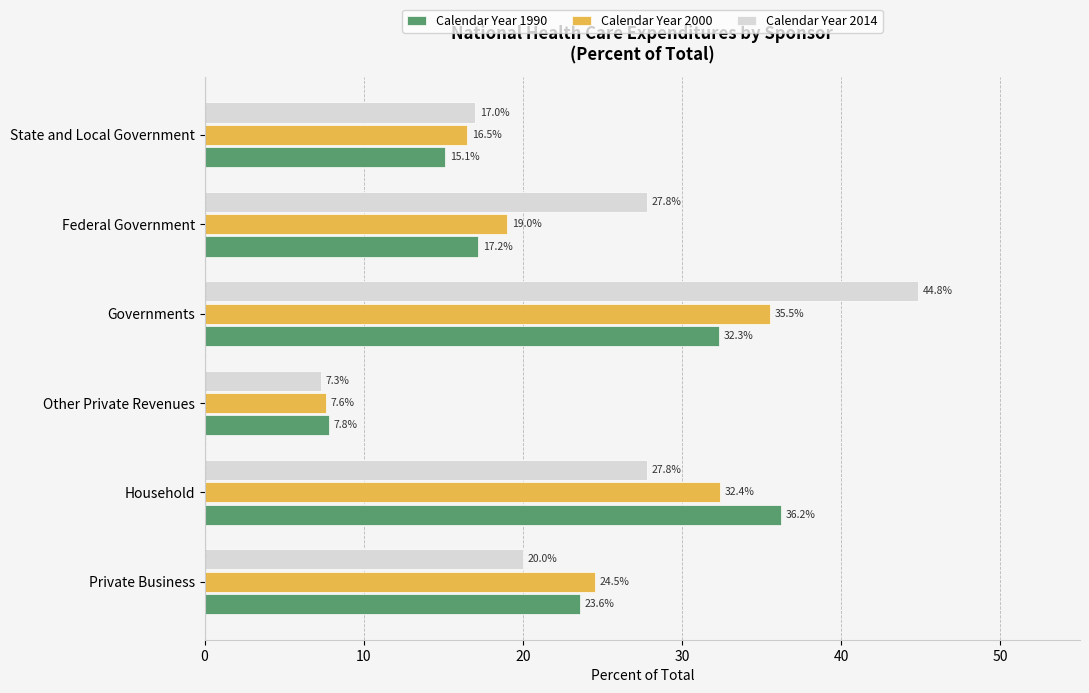

The Calendar Year 2014 series shows 4.8 at Other Private Revenues. True or false?

False